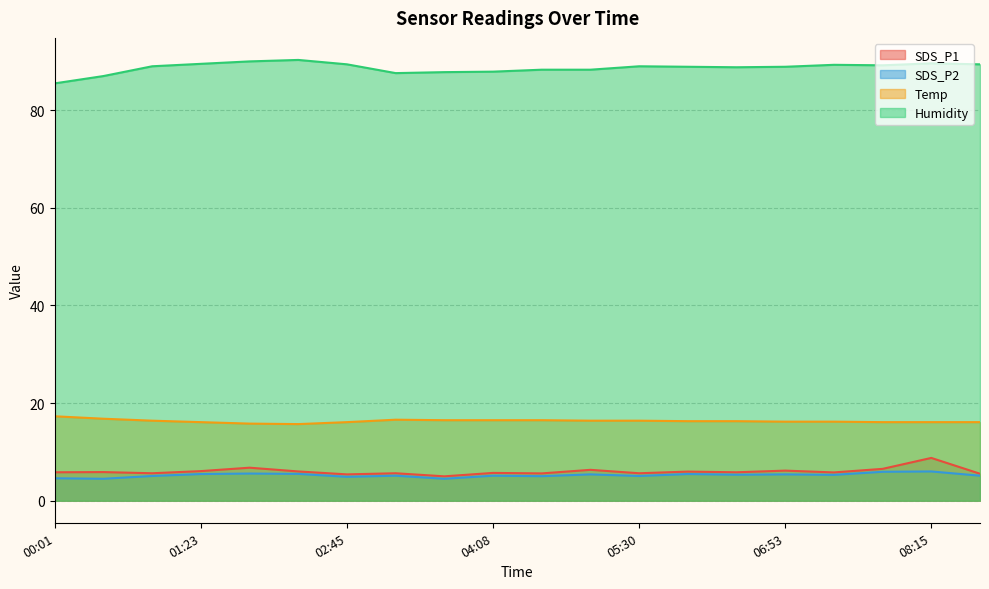

What is the label of the 20th point from the left?

08:43